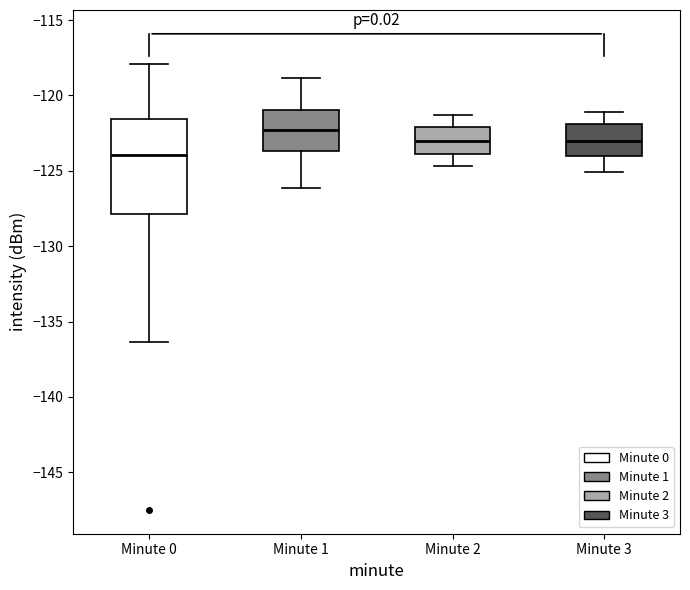

Reading left to right, transcribe this box plot: for each box, give where its median line is, the range the box spans, and where its two whiskers end, as read against the y-axis. The values are not printed on the chart, so give them approximately, as read against the axis.

Minute 0: median -124.0, box -128.0 to -121.5, whiskers -136.5 to -118.0
Minute 1: median -122.5, box -123.5 to -121.0, whiskers -126.0 to -119.0
Minute 2: median -123.0, box -124.0 to -122.0, whiskers -124.5 to -121.5
Minute 3: median -123.0, box -124.0 to -122.0, whiskers -125.0 to -121.0